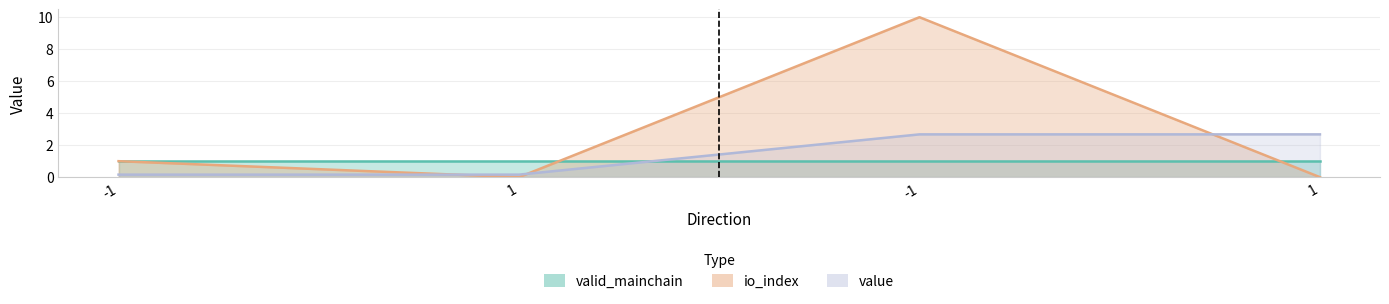

At how many categories does at least one series exceed 2?

2